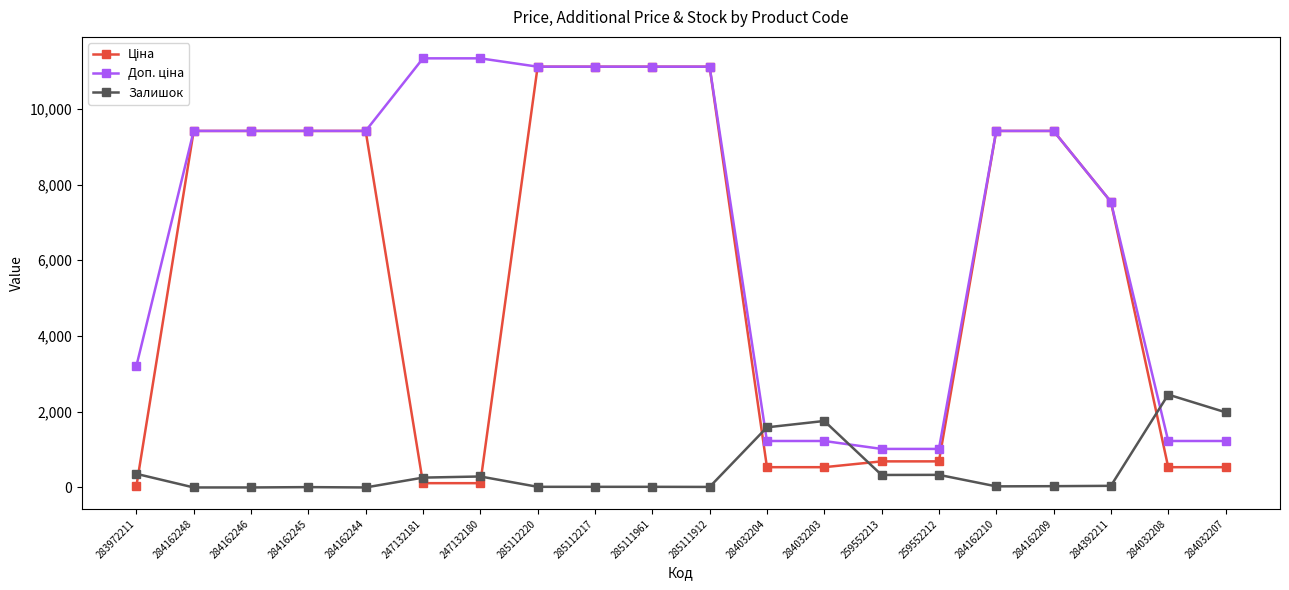

What is the greatest value displayed?

11334.0